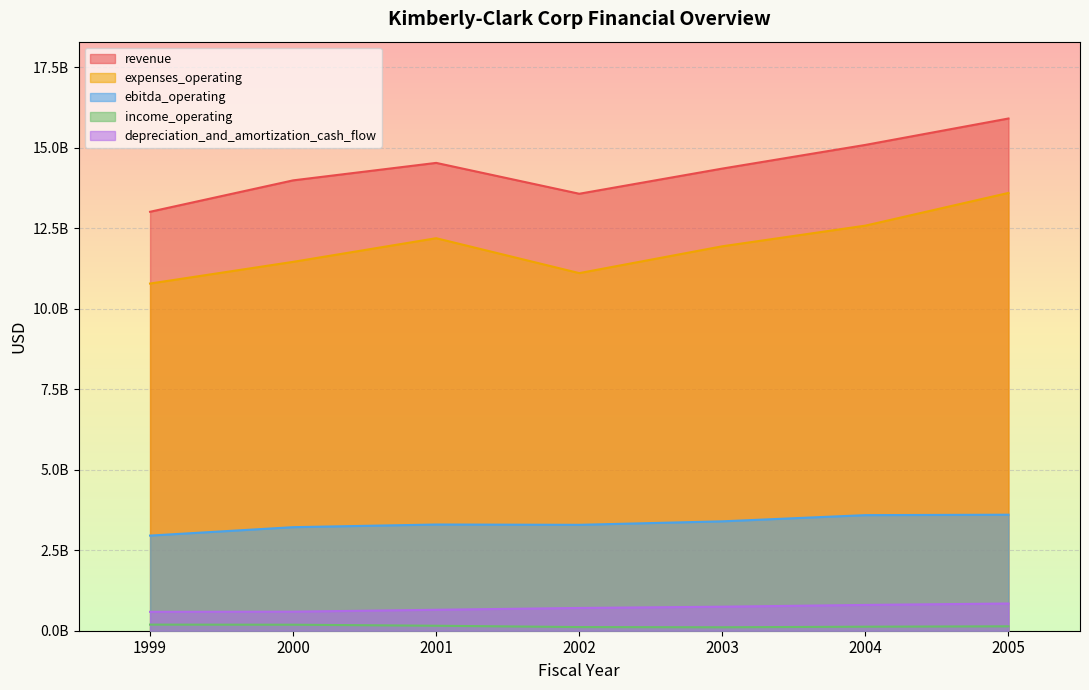

Rank the categories by expenses_operating value from highest to lowest.

2005, 2004, 2001, 2003, 2000, 2002, 1999